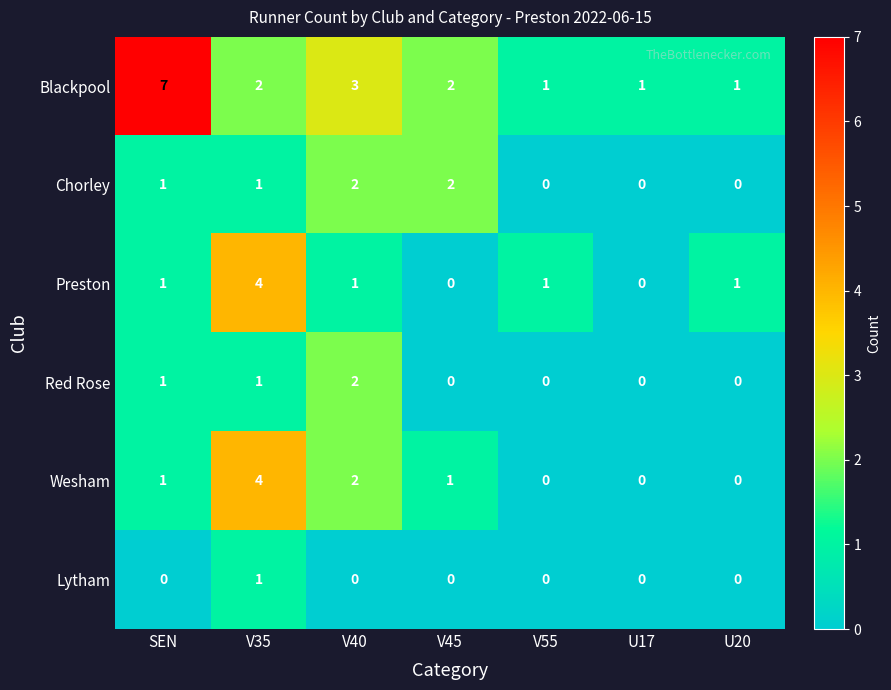

List the series in order of their peak value, highest first.

Blackpool, Preston, Wesham, Chorley, Red Rose, Lytham